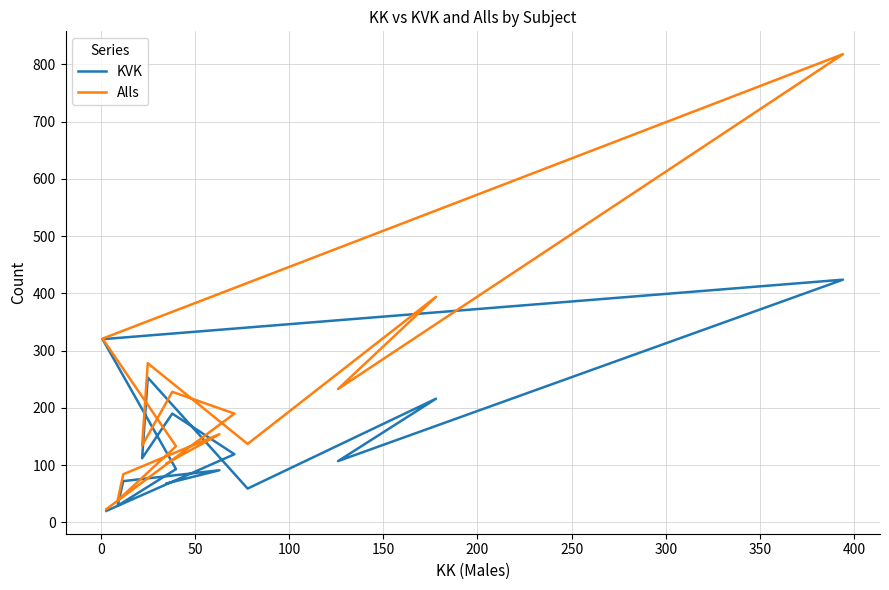

True or false: Alls has a value of 117 at 50.

False